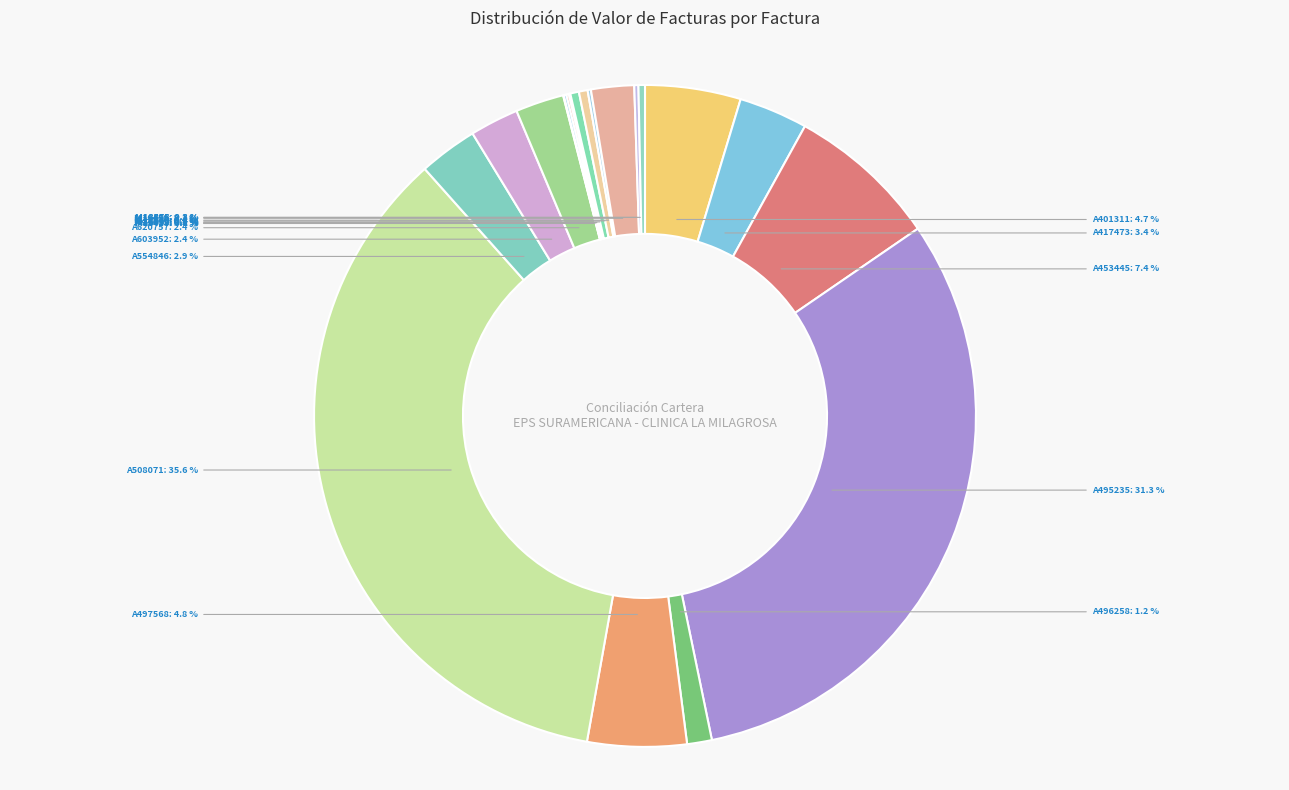

What percentage is the A496258 slice, to the nearest percent?

1%